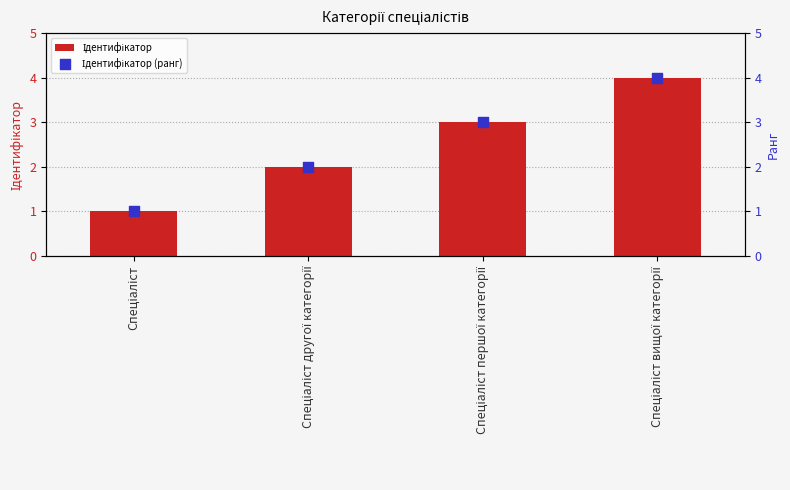

What is the total value across all series at Спеціаліст першої категорії?

6